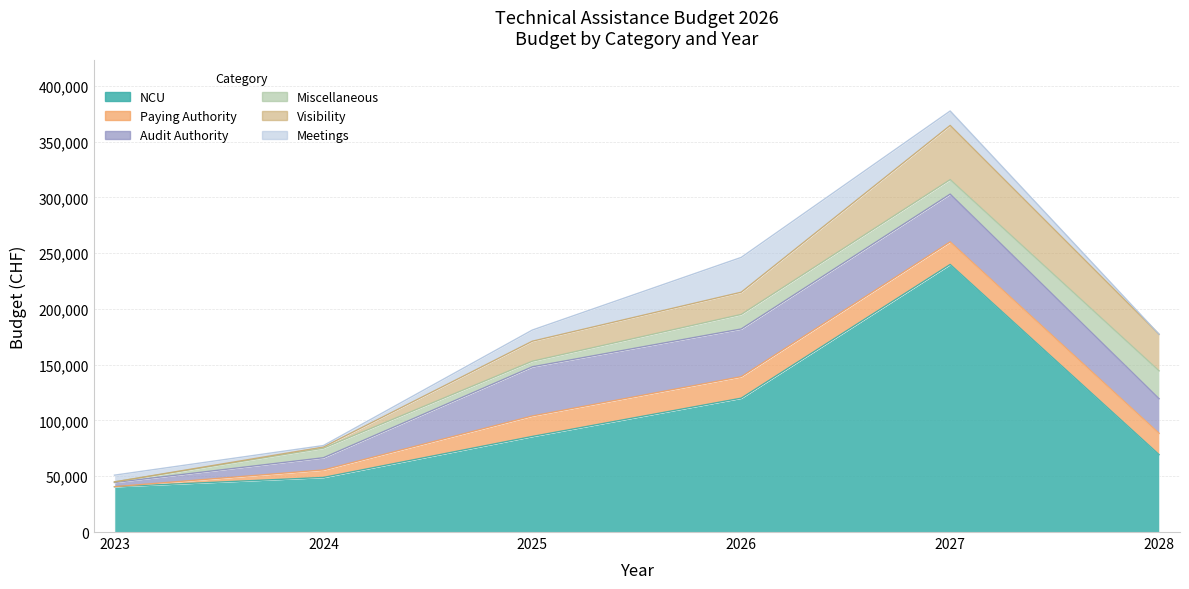

What is the value of the Miscellaneous point at the 6th from the left?

24952.4